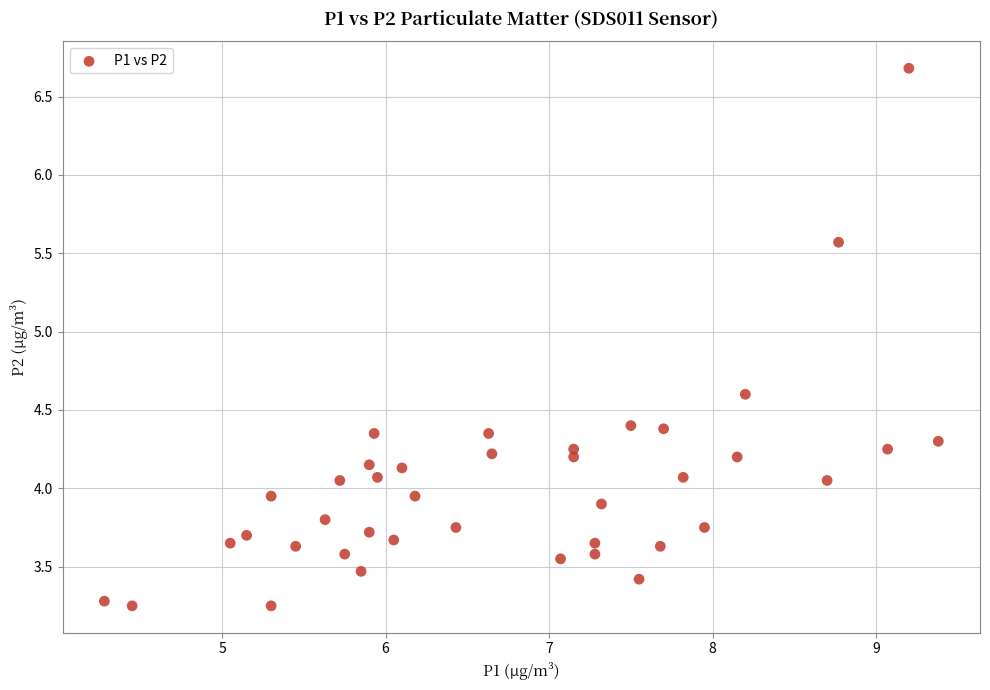

What is the range of Y values (max minus min)?

3.4